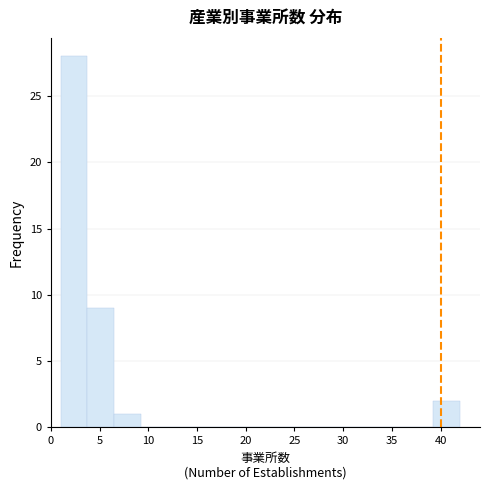

What is the height of the bar covering 6.5 to 9.0 on the x-axis? Neither the bar edges nor the heights are printed on the chart, so give them approximately, as read against the axes.

1